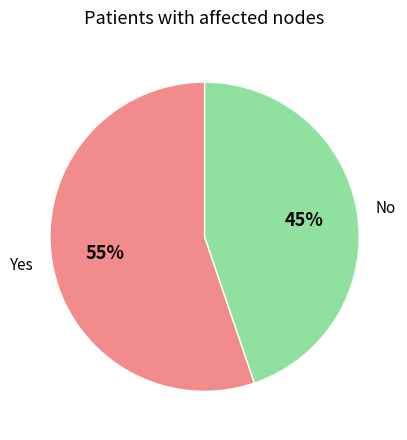

Rank the categories by value from lowest to highest.

No, Yes